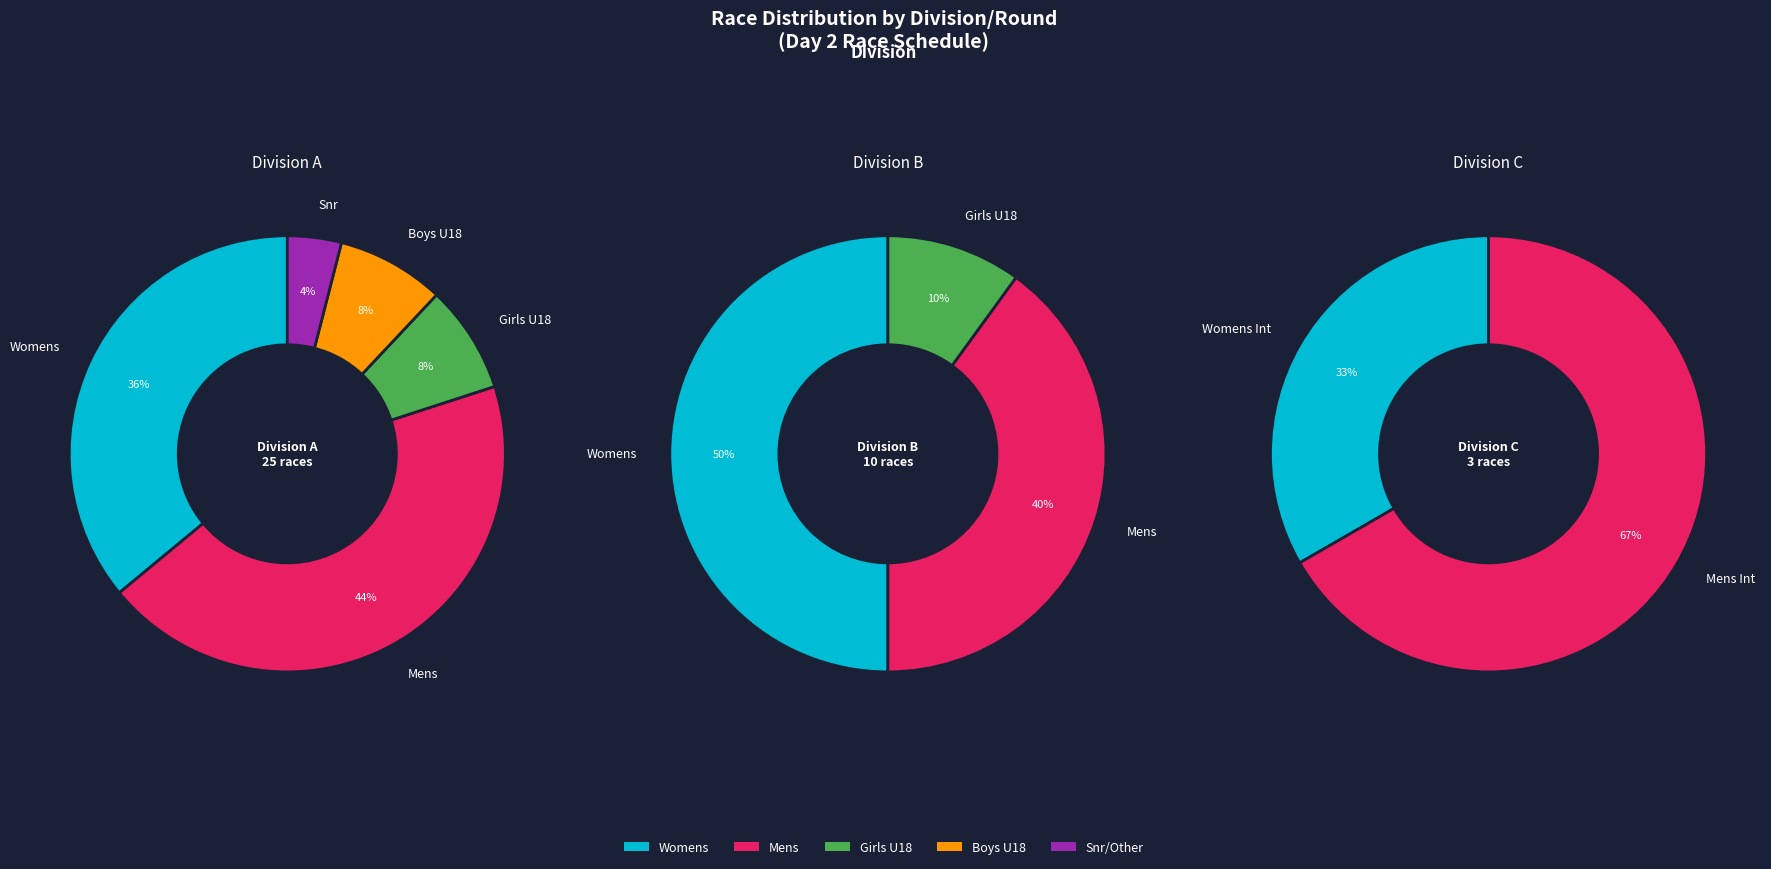

Is it true that Womens Snr is 1% of the pie?

False